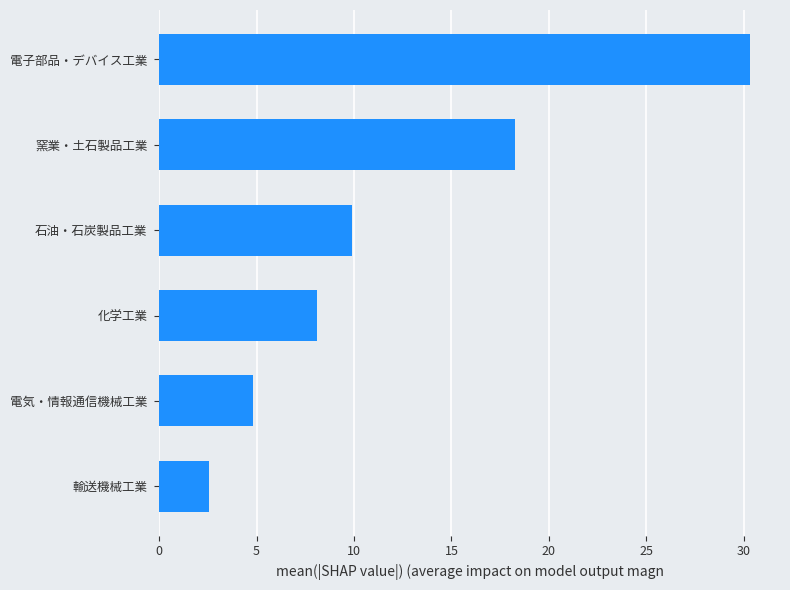

List the labels in order of value, largest first.

電子部品・デバイス工業, 窯業・土石製品工業, 石油・石炭製品工業, 化学工業, 電気・情報通信機械工業, 輸送機械工業